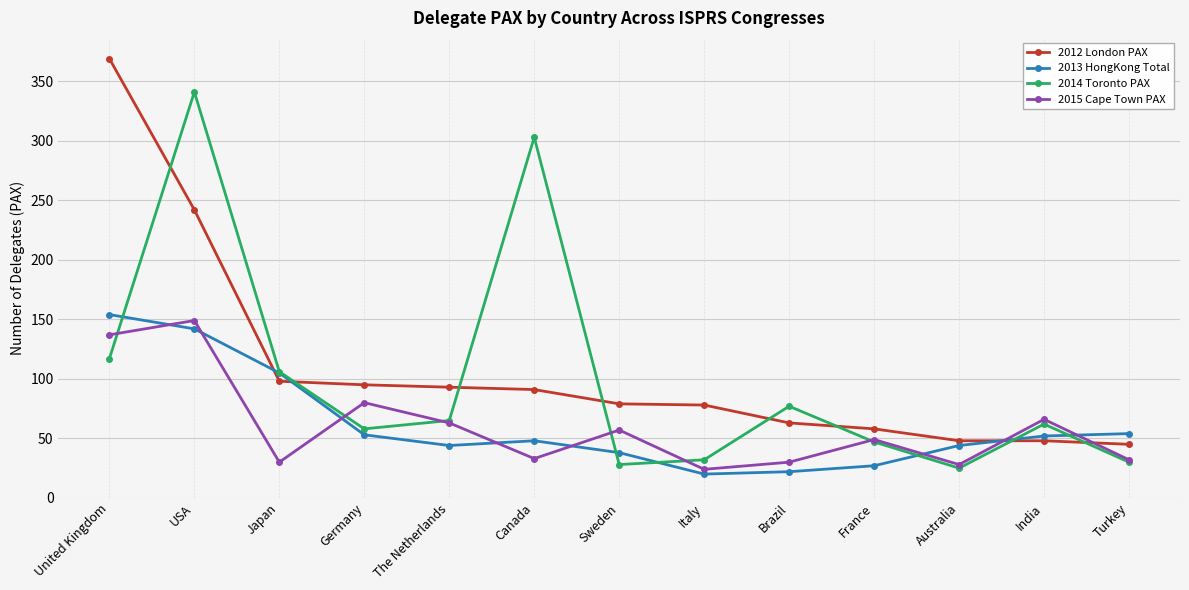

What is the label of the 13th point from the right?

United Kingdom